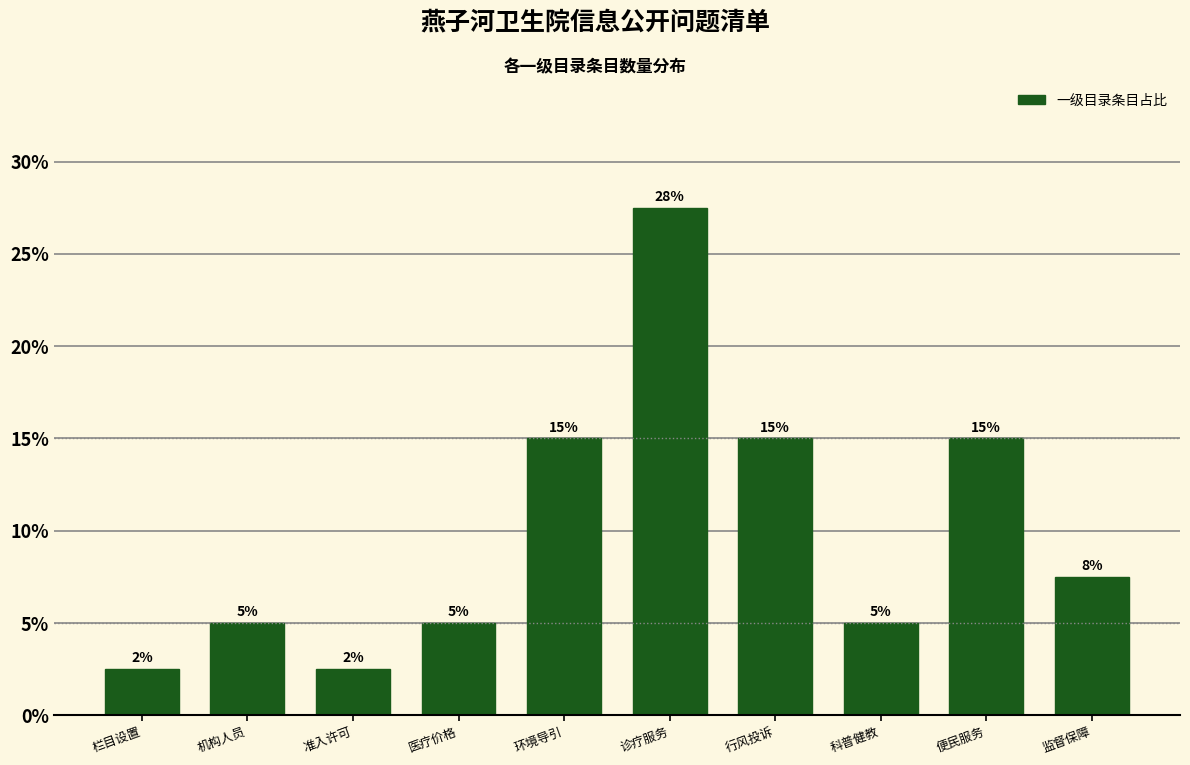

Read the value at 便民服务.

15.0